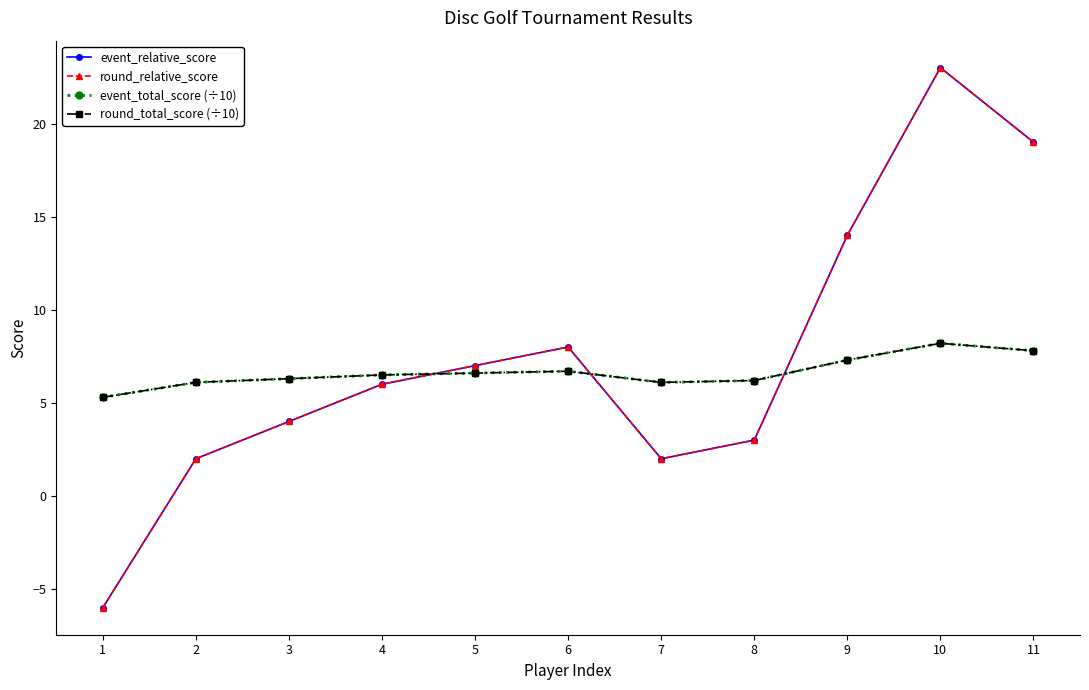

At which category does round_relative_score reach its first local valley?

7